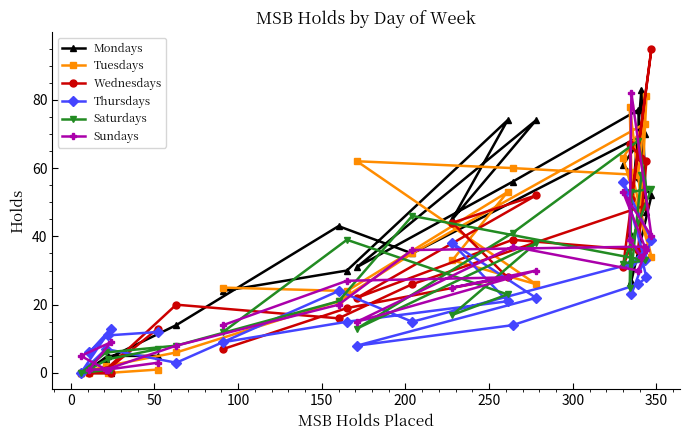

True or false: Wednesdays and Saturdays cross at least once.

True